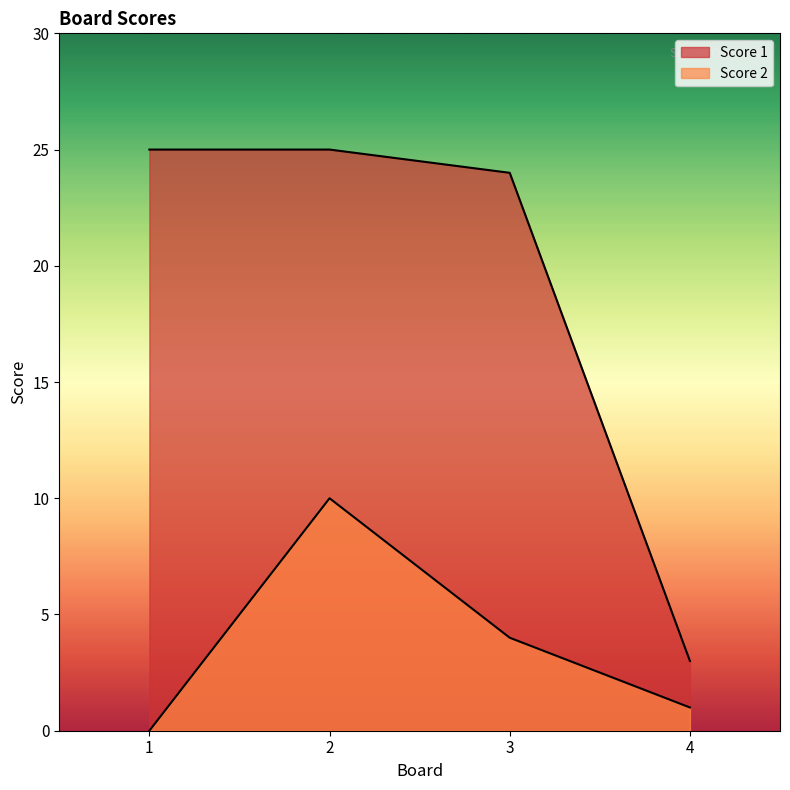

At which category is the sum across all series the highest?

2